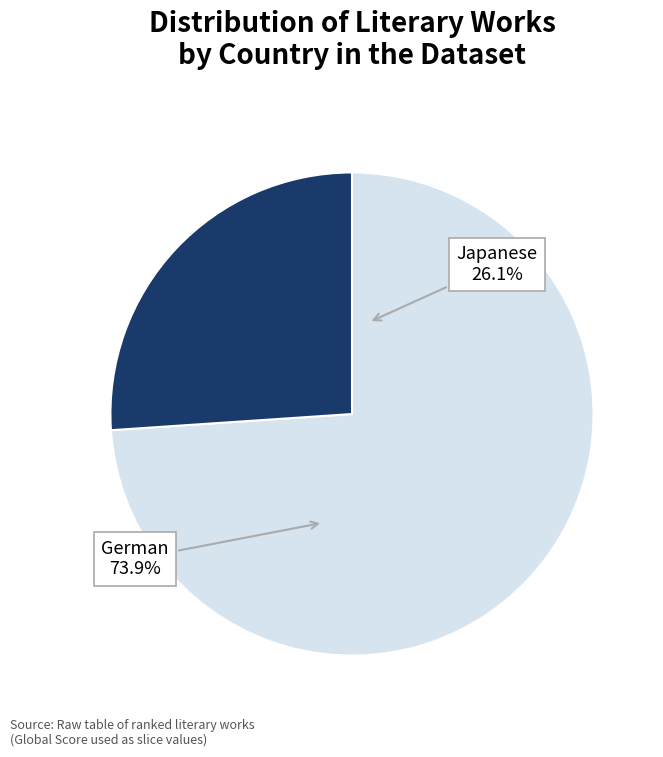

Which slice represents more than half of the pie?

German